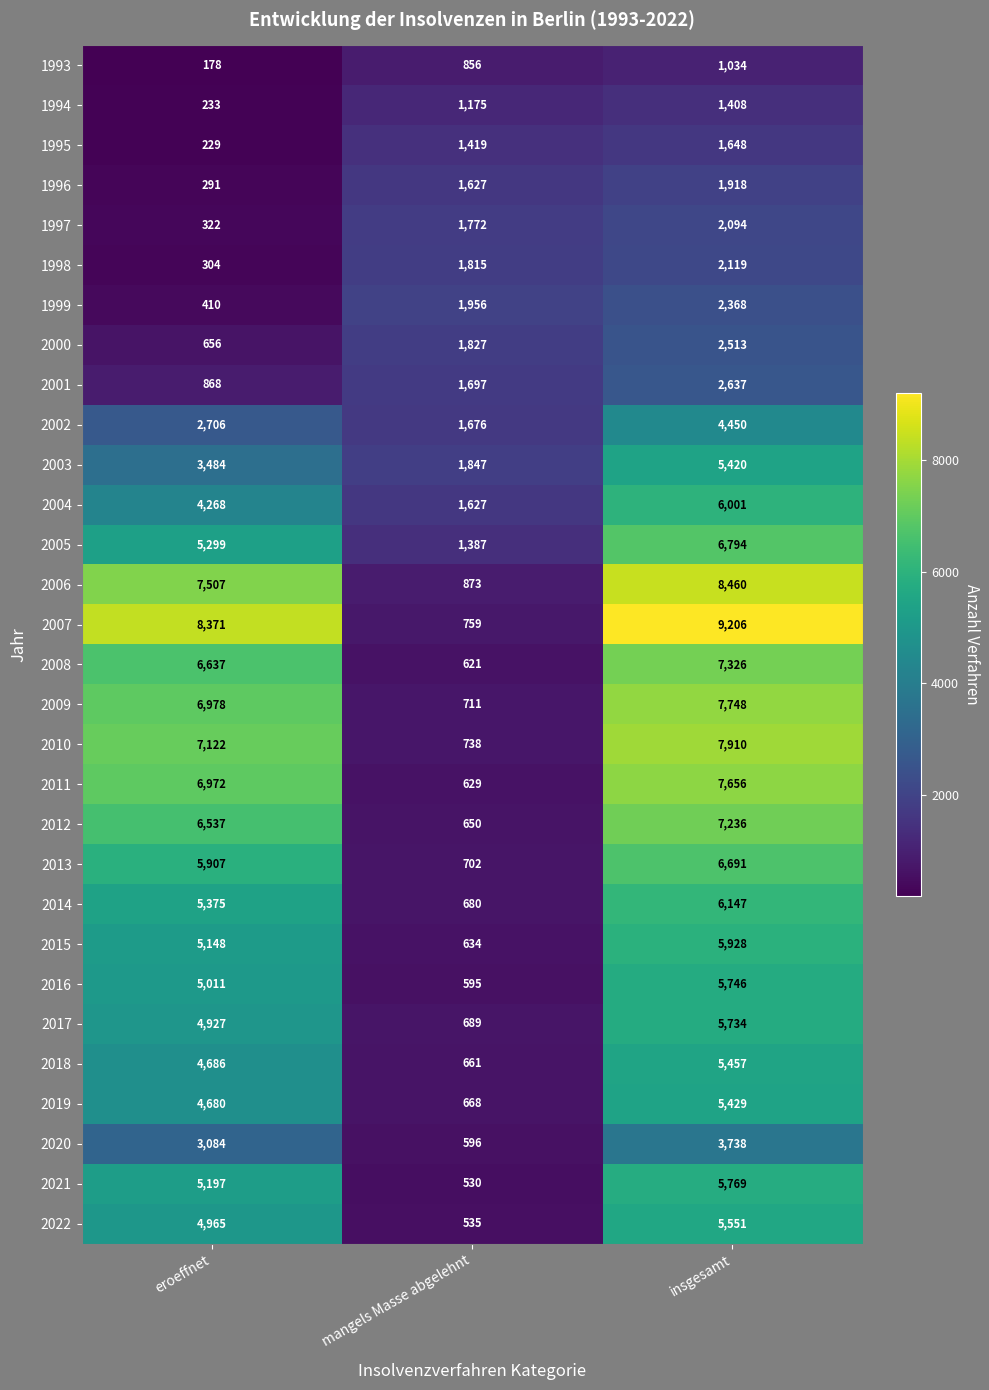

Is it true that 2018 equals 1479 at insgesamt?

False